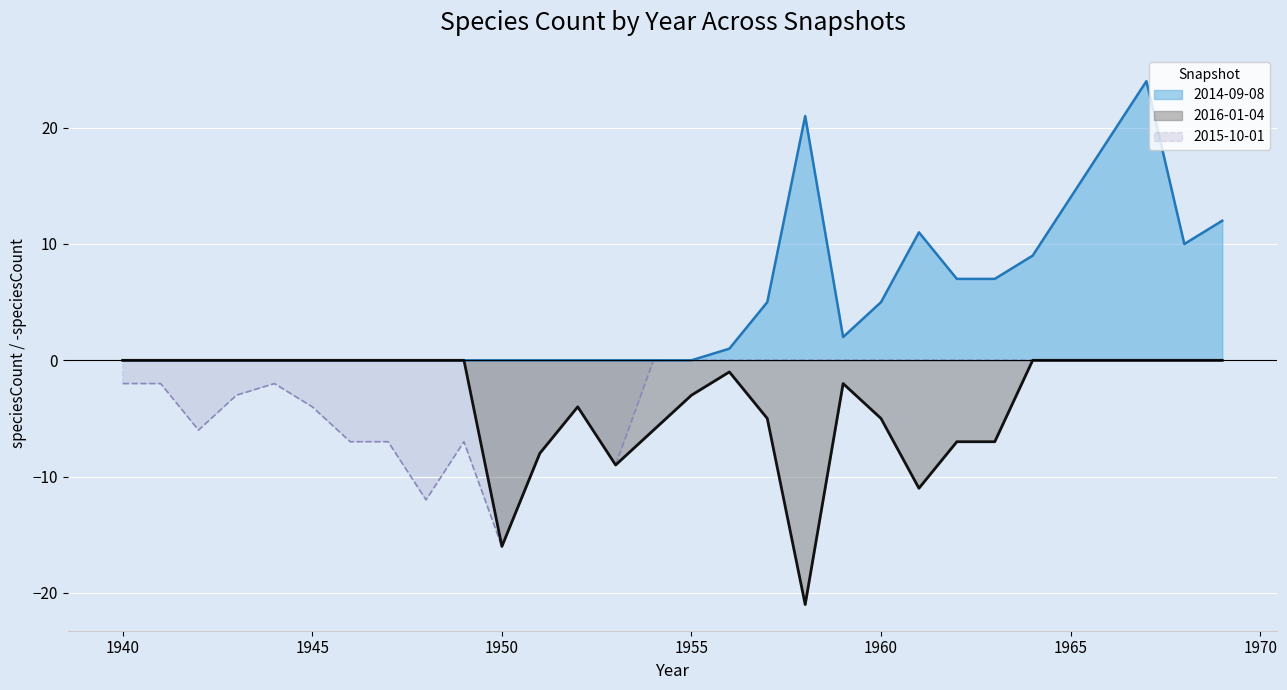

Is it true that 2016-01-04 equals 0 at 1965?

True